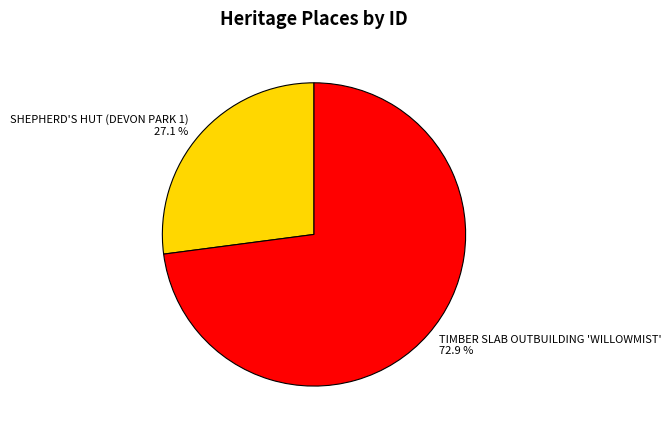

Count the number of slices in the pie.

2